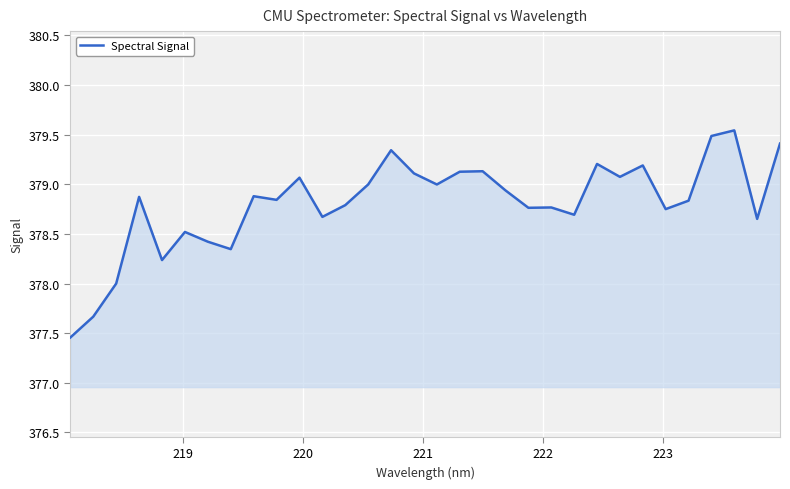

What is the difference between the maximum and minimum values?

2.1